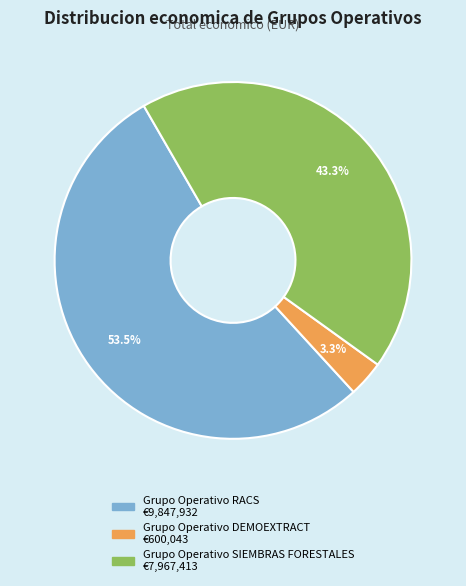

Which has a higher value, Grupo Operativo RACS or Grupo Operativo DEMOEXTRACT?

Grupo Operativo RACS